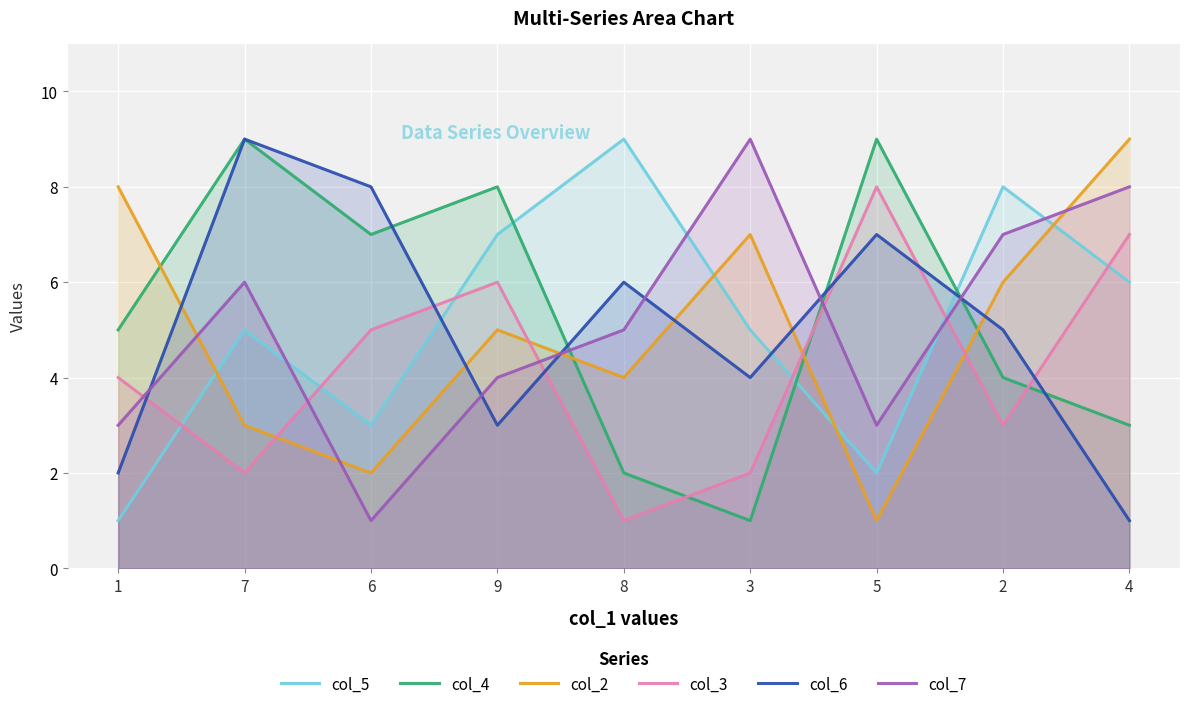

How many data points in col_5 are above 5?

4